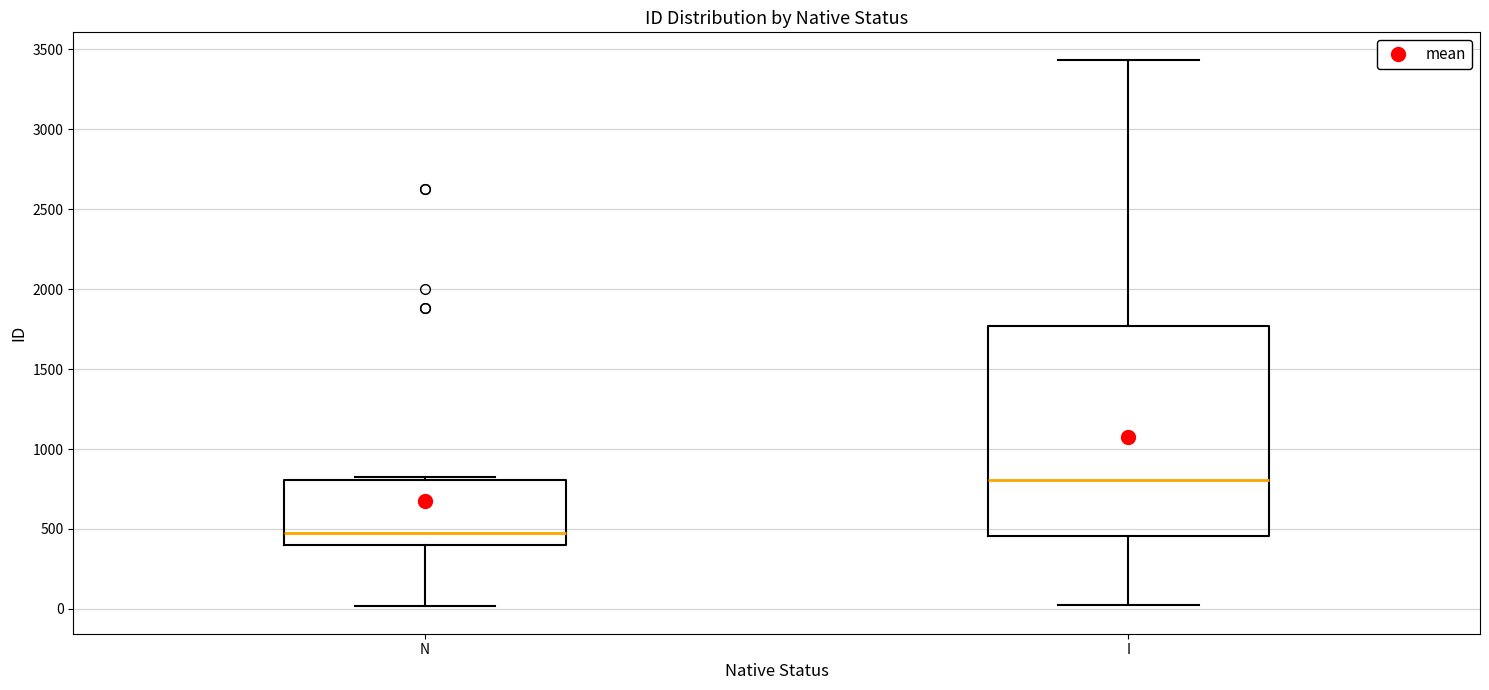

Reading left to right, transcribe this box plot: for each box, give where its median line is, the range the box spans, and where its two whiskers end, as read against the y-axis. The values are not printed on the chart, so give them approximately, as read against the axis.

N: median 500, box 400 to 800, whiskers 0 to 800
I: median 800, box 450 to 1750, whiskers 0 to 3450